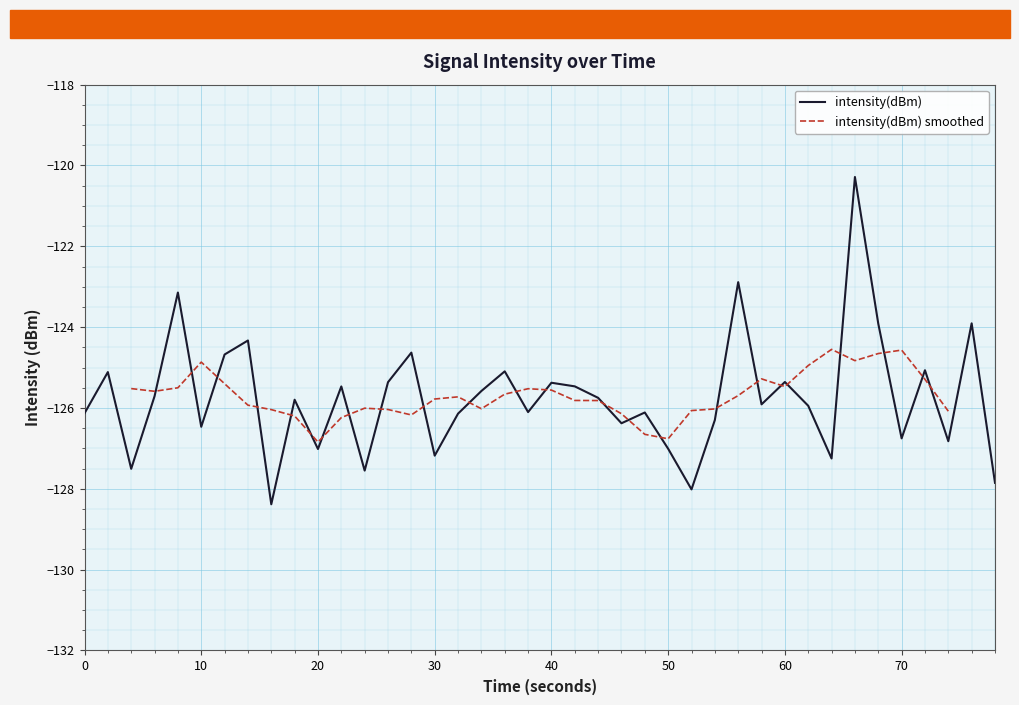

What is the smallest value displayed?

-128.4